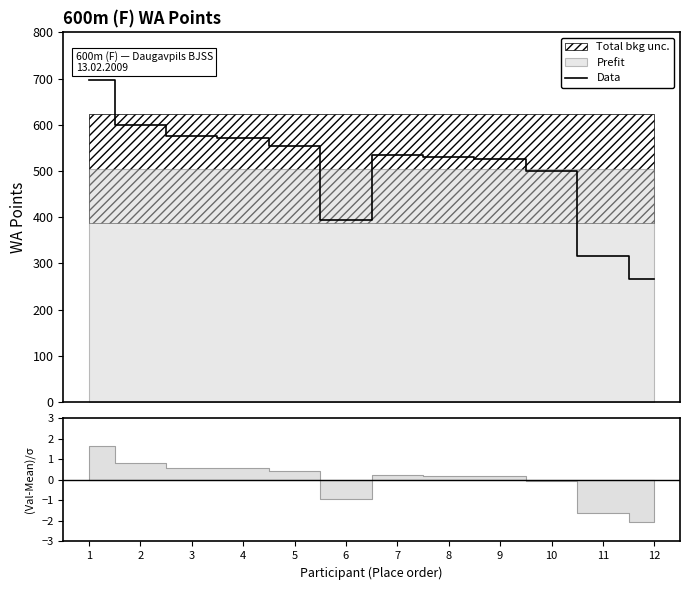

What is the change in value from 6 to 12?

-127